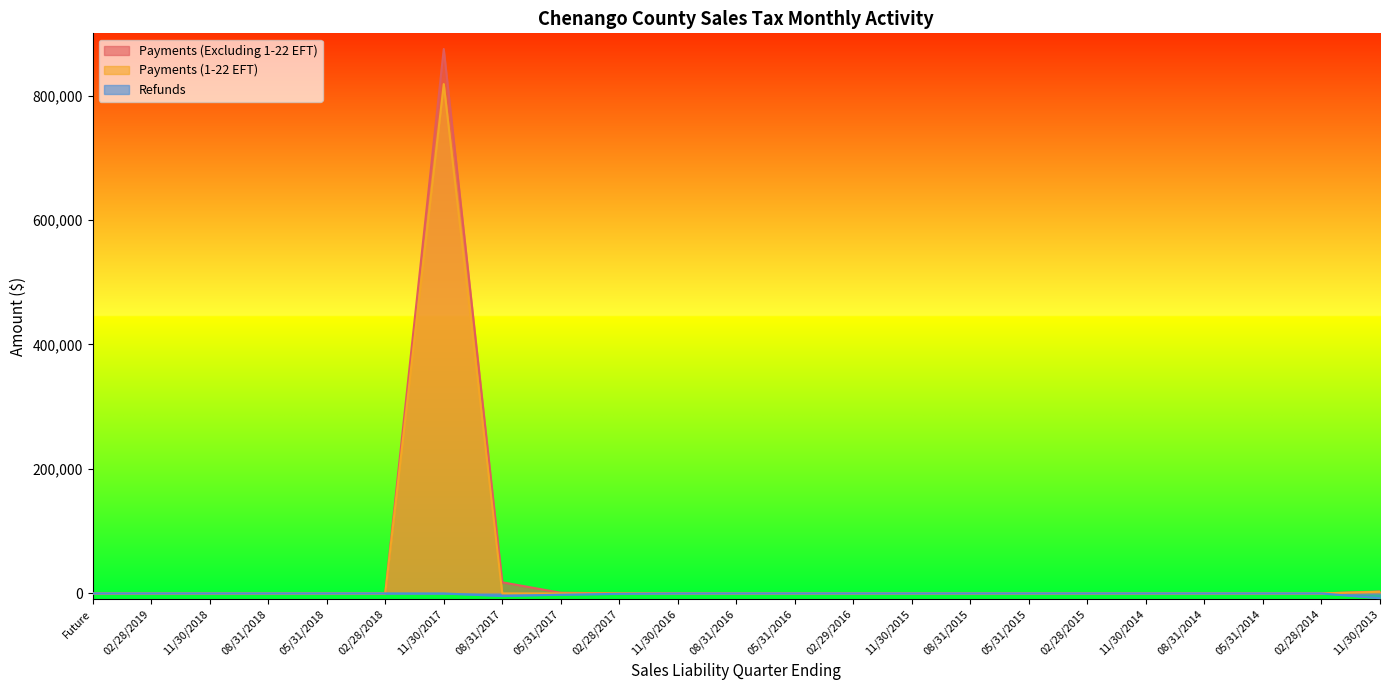

Is the value of Payments (Excluding 1-22 EFT) at 05/31/2016 greater than the value of Refunds at 08/31/2017?

Yes